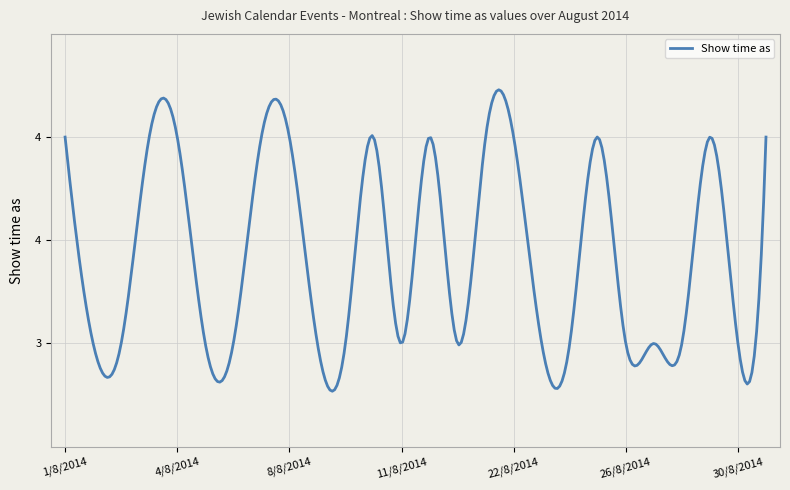

What is the difference between the maximum and minimum values?

1